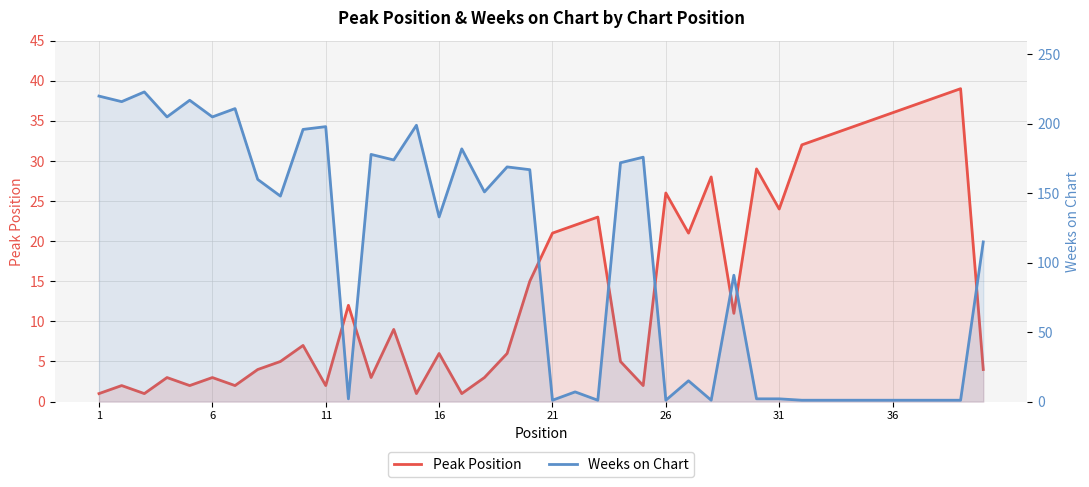

What is the greatest value displayed?

223